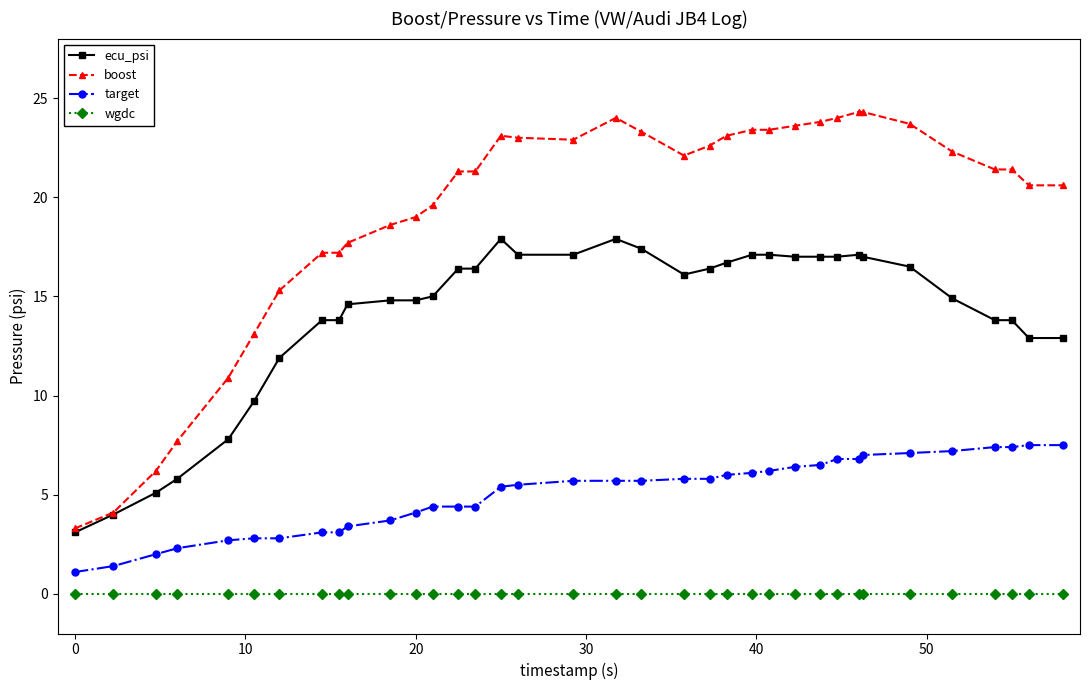

True or false: ecu_psi and target intersect in this chart.

False